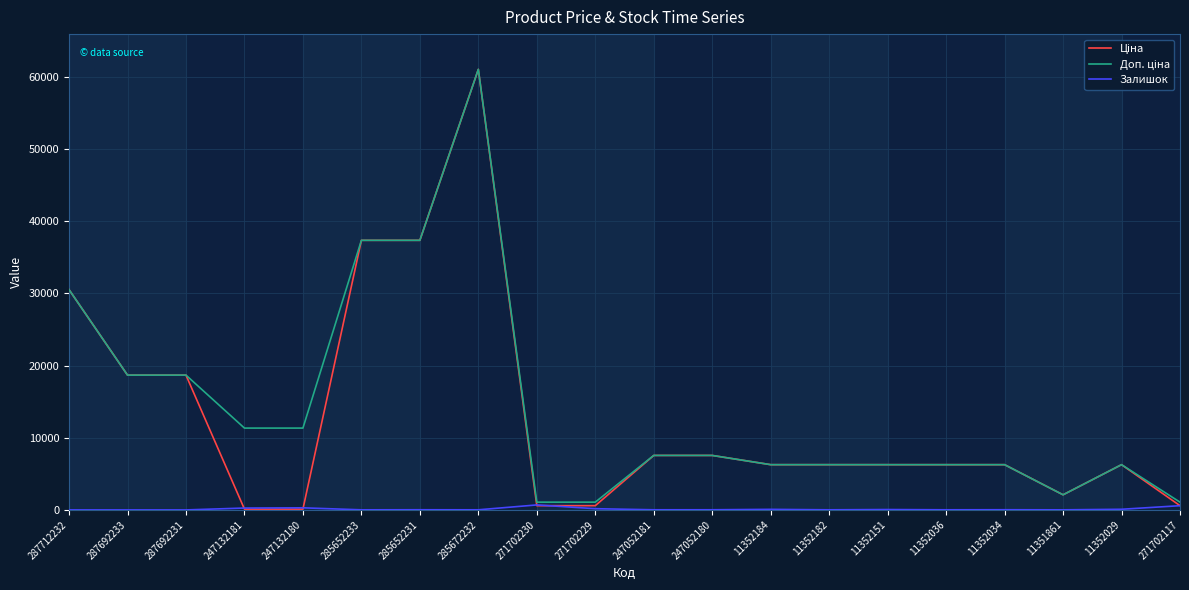

Does the chart display data point markers on the line(s)?

No